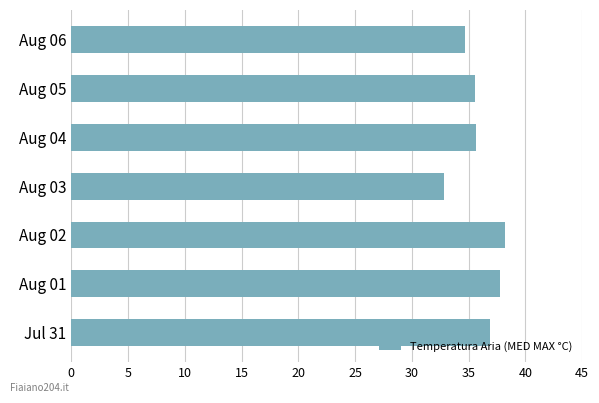

The chart shows a value of 58.8 at Aug 06. True or false?

False